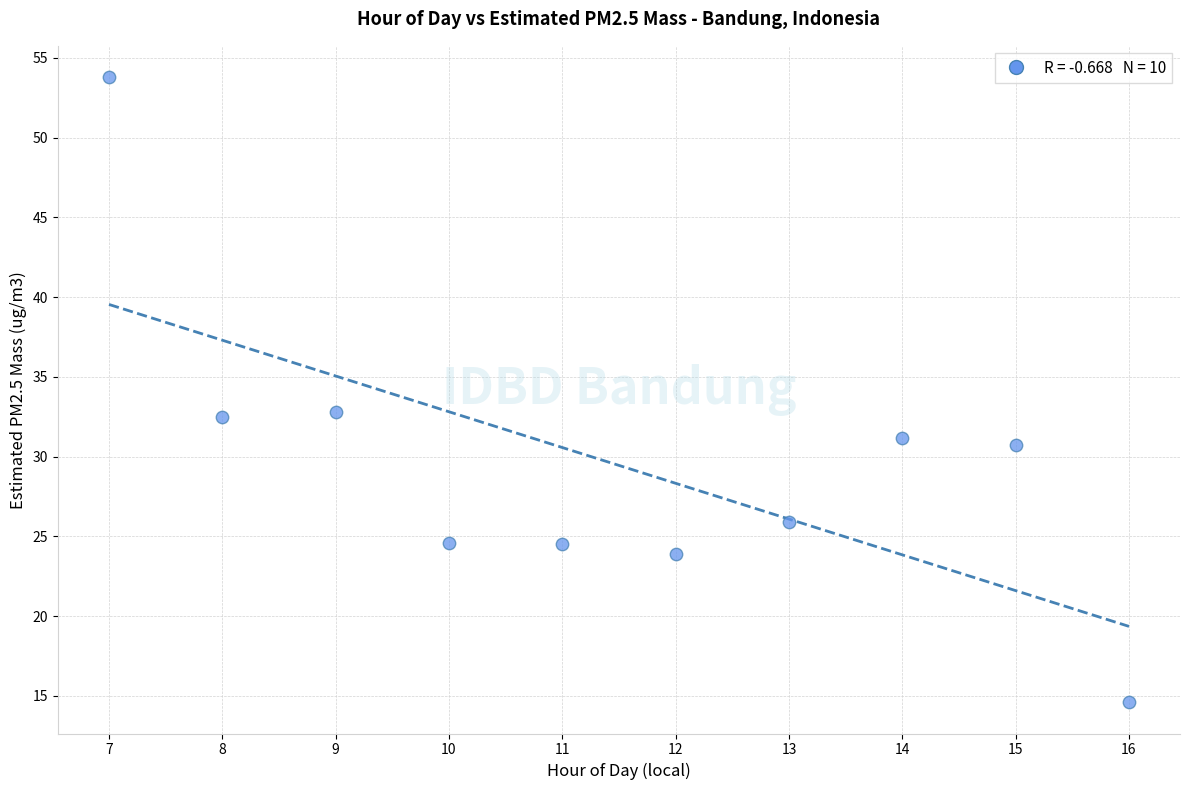

What is the average X value?

11.5